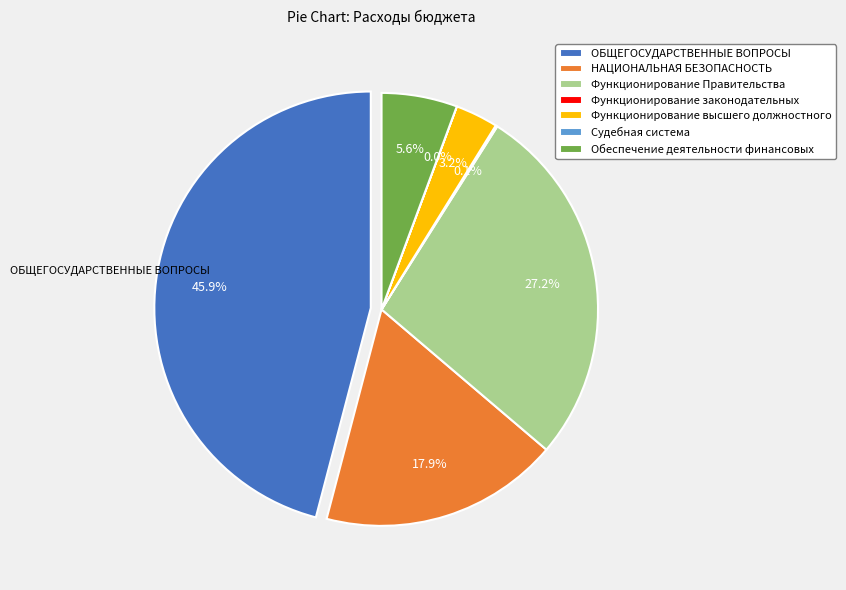

Does Судебная система represent more than half of the total?

No